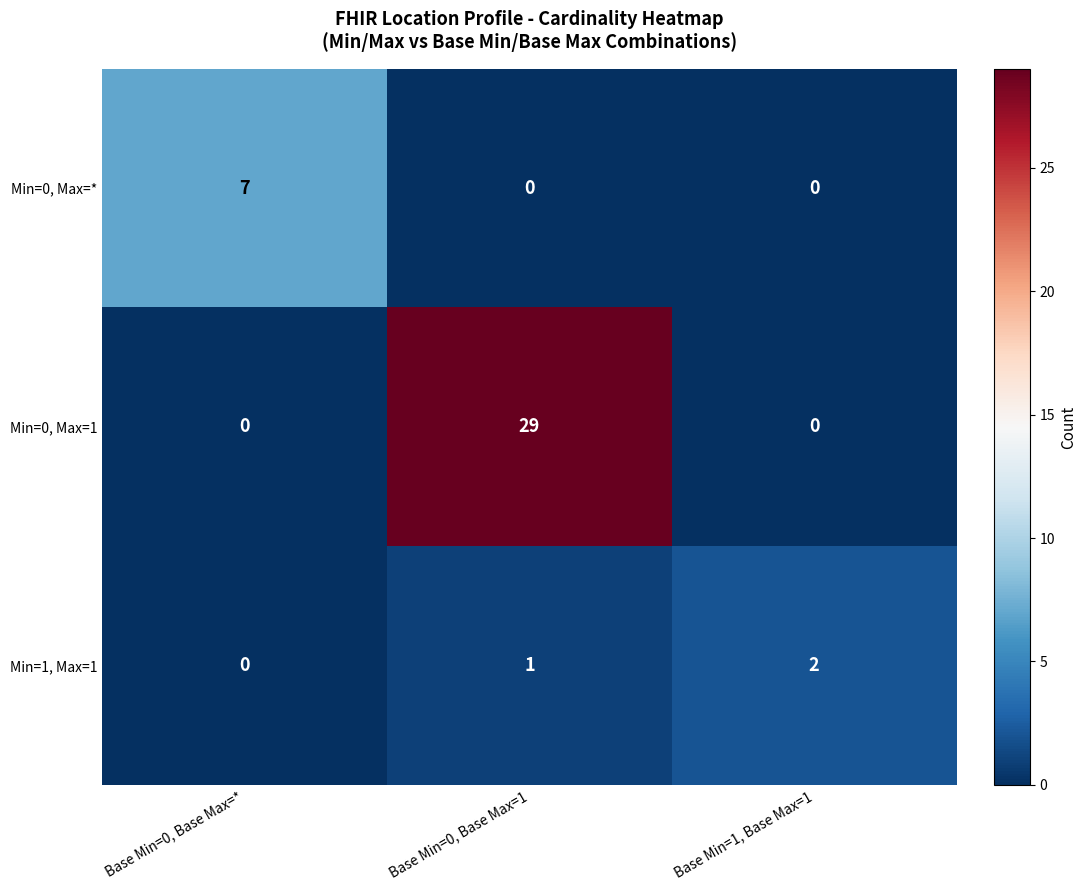

Reading left to right, what are all the values shown in this chart?

Min=0, Max=*: Base Min=0, Base Max=*=7	Base Min=0, Base Max=1=0	Base Min=1, Base Max=1=0
Min=0, Max=1: Base Min=0, Base Max=*=0	Base Min=0, Base Max=1=29	Base Min=1, Base Max=1=0
Min=1, Max=1: Base Min=0, Base Max=*=0	Base Min=0, Base Max=1=1	Base Min=1, Base Max=1=2